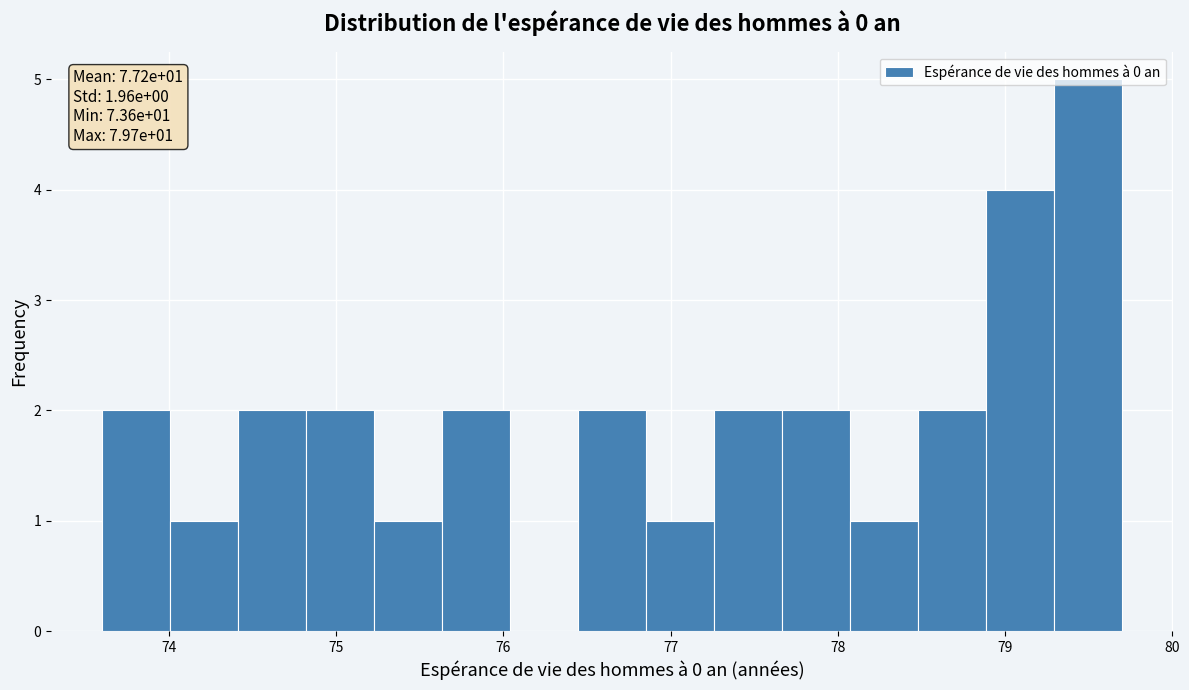

Which range on the x-axis has the tallest bar?

79.3 to 79.7